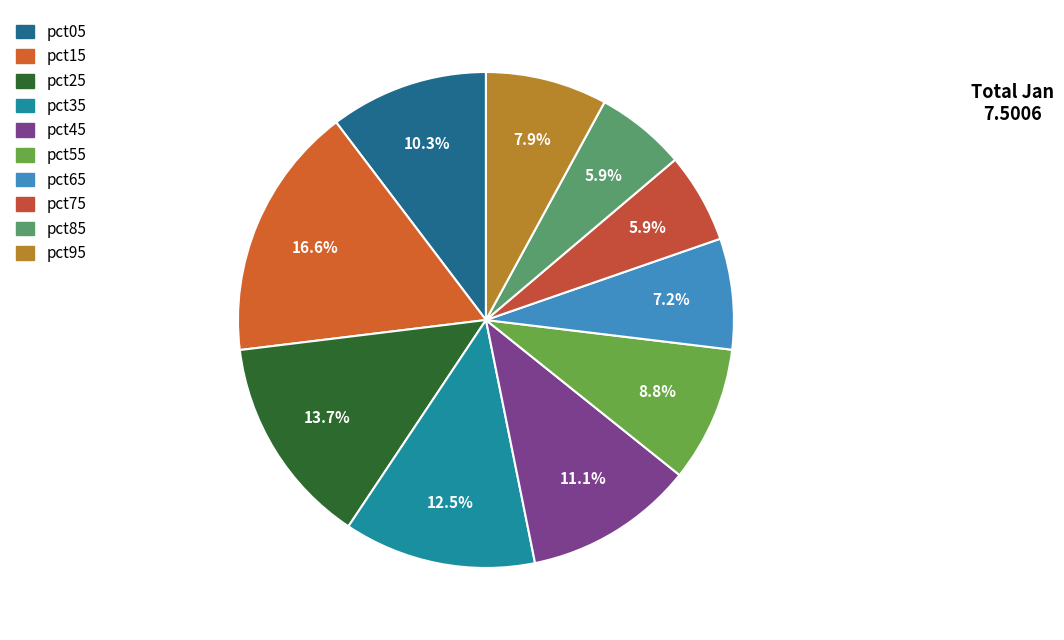

How many slices are in this pie chart?

10